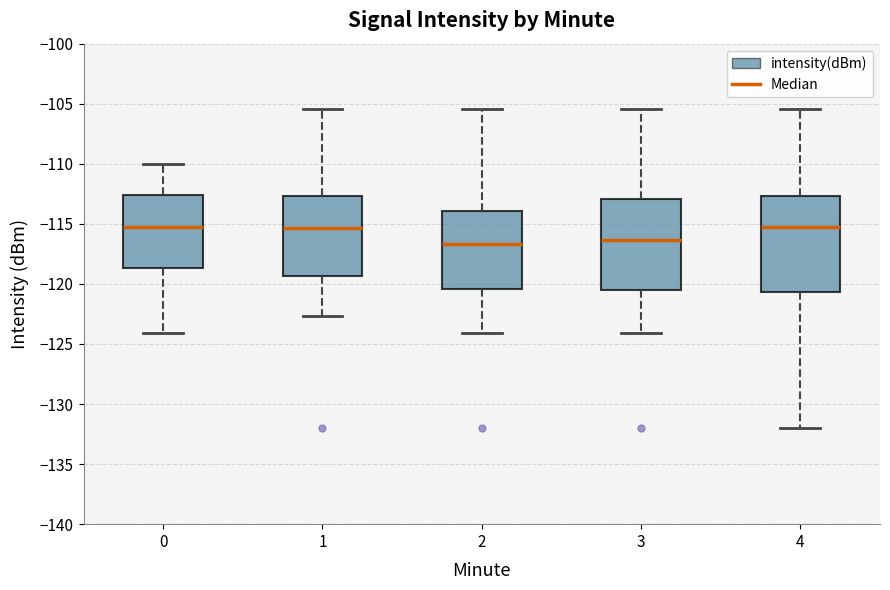

Reading left to right, transcribe this box plot: for each box, give where its median line is, the range the box spans, and where its two whiskers end, as read against the y-axis. The values are not printed on the chart, so give them approximately, as read against the axis.

0: median -115.5, box -118.5 to -112.5, whiskers -124.0 to -110.0
1: median -115.5, box -119.5 to -112.5, whiskers -122.5 to -105.5
2: median -116.5, box -120.5 to -114.0, whiskers -124.0 to -105.5
3: median -116.5, box -120.5 to -113.0, whiskers -124.0 to -105.5
4: median -115.5, box -120.5 to -112.5, whiskers -132.0 to -105.5